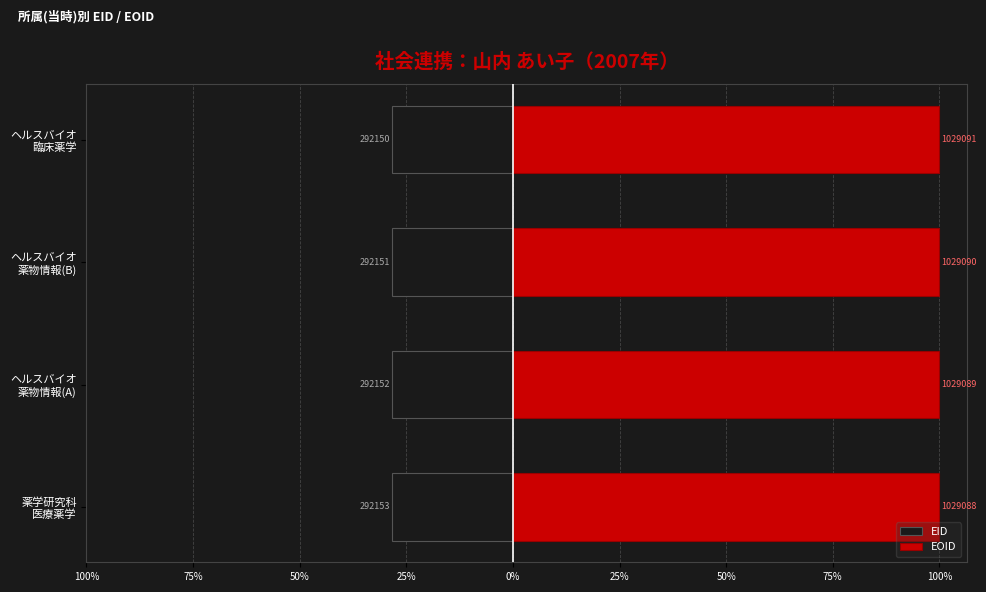

How many bars are there in total?

8